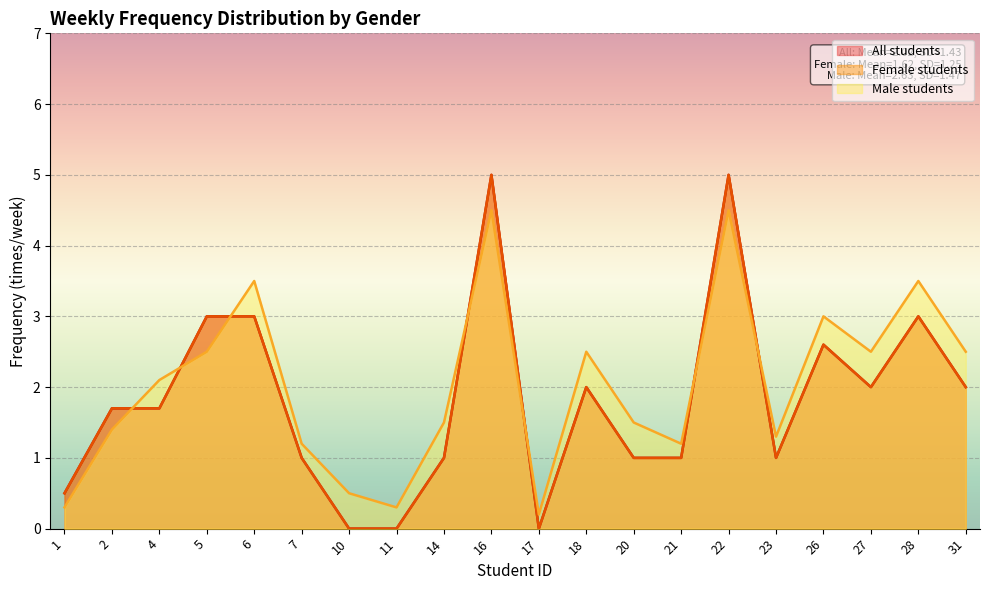

After their last crossing, which series has the higher values: Male students or All students?

Male students